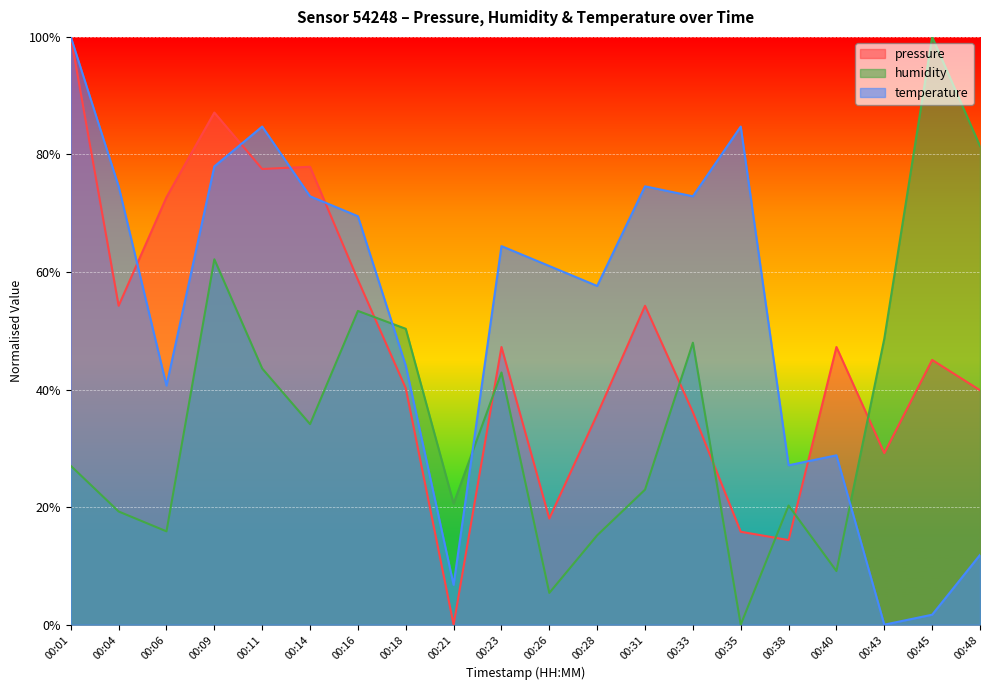

Which series has the widest spread of values?

pressure